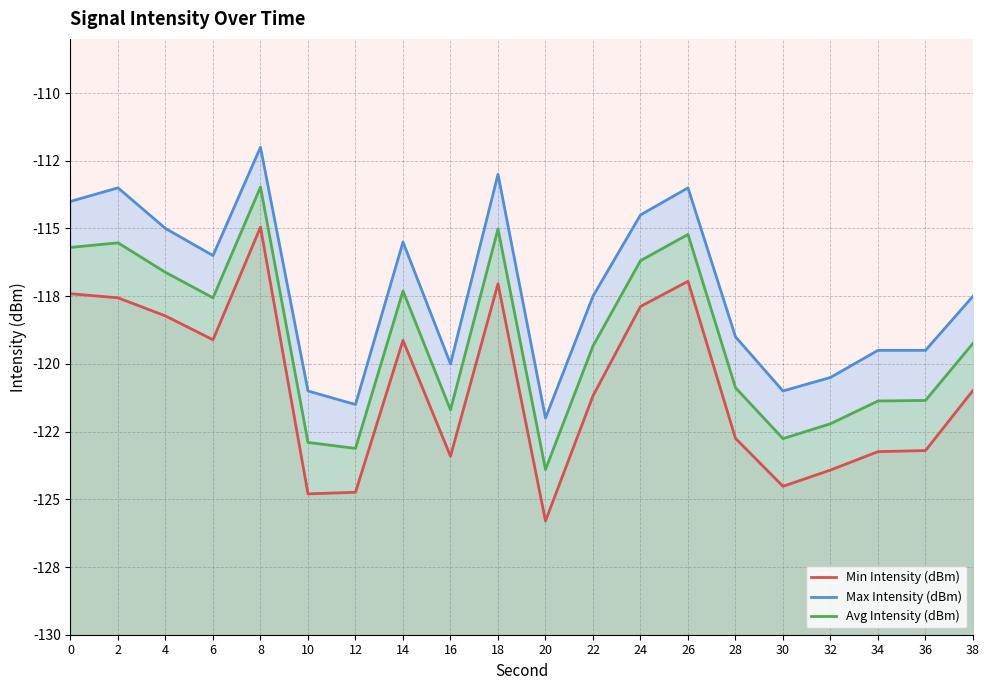

True or false: Avg Intensity (dBm) has a value of -119.2 at 38.

True